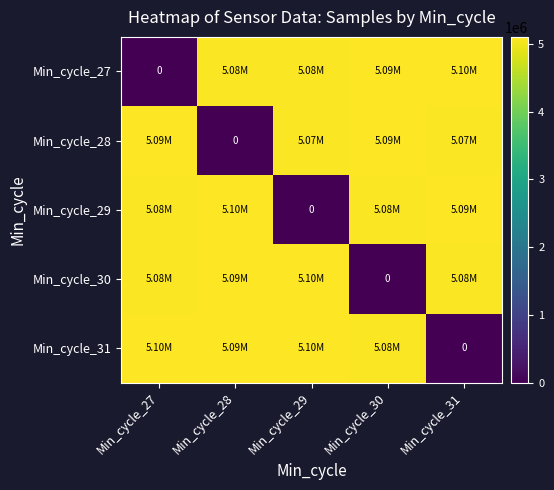

How many data points does each series have?

5